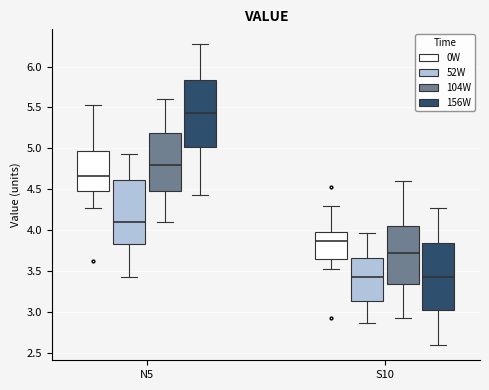

Where does the median line of the box for N5 (52W) sit on the y-axis? The values are not printed on the chart, so give them approximately, as read against the axis.

4.10